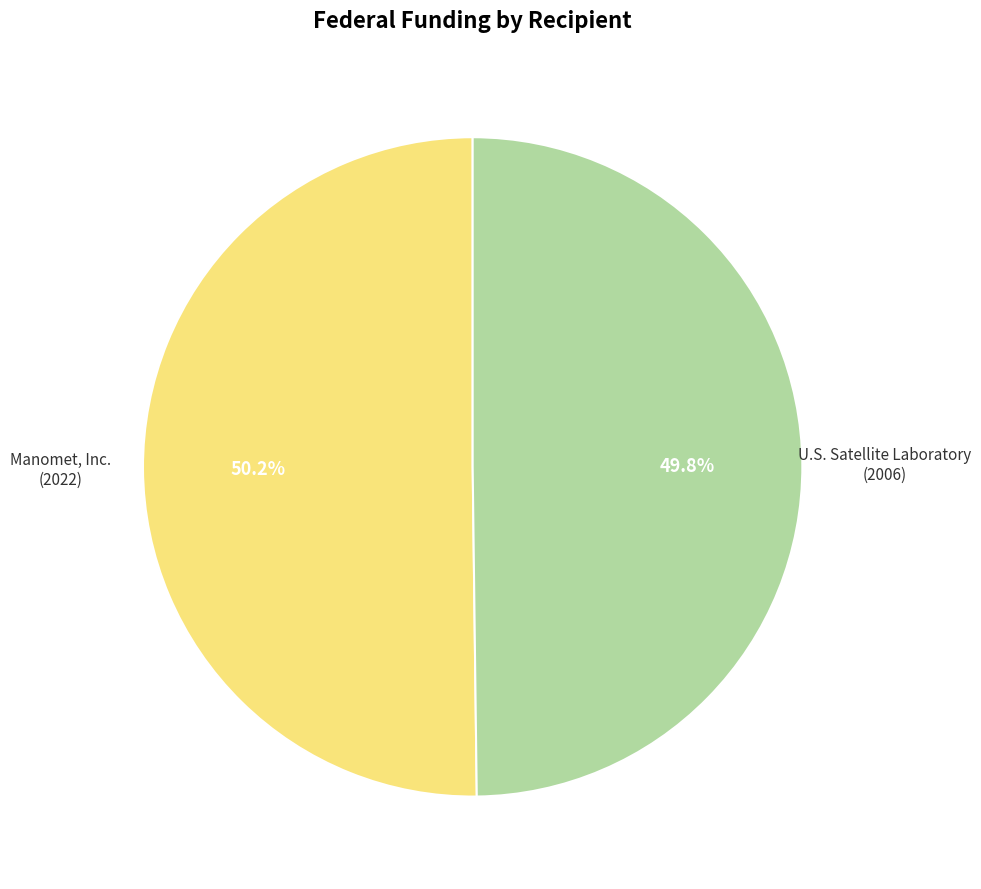

Is there a majority slice in this chart?

Yes